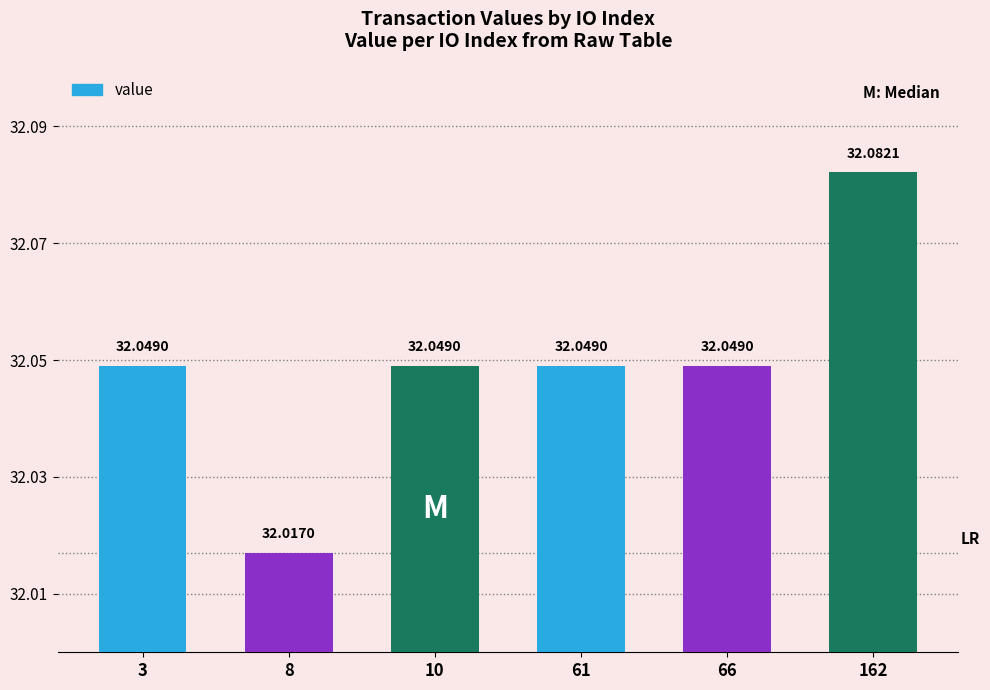

What is the ratio of the value at 10 to the value at 3?

1.0